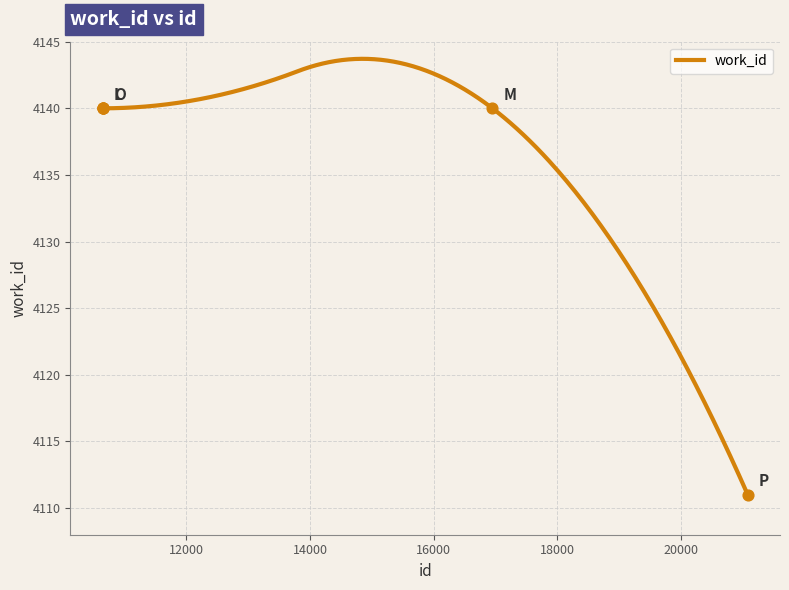

Which has a higher value, 10651 or 16948?

10651